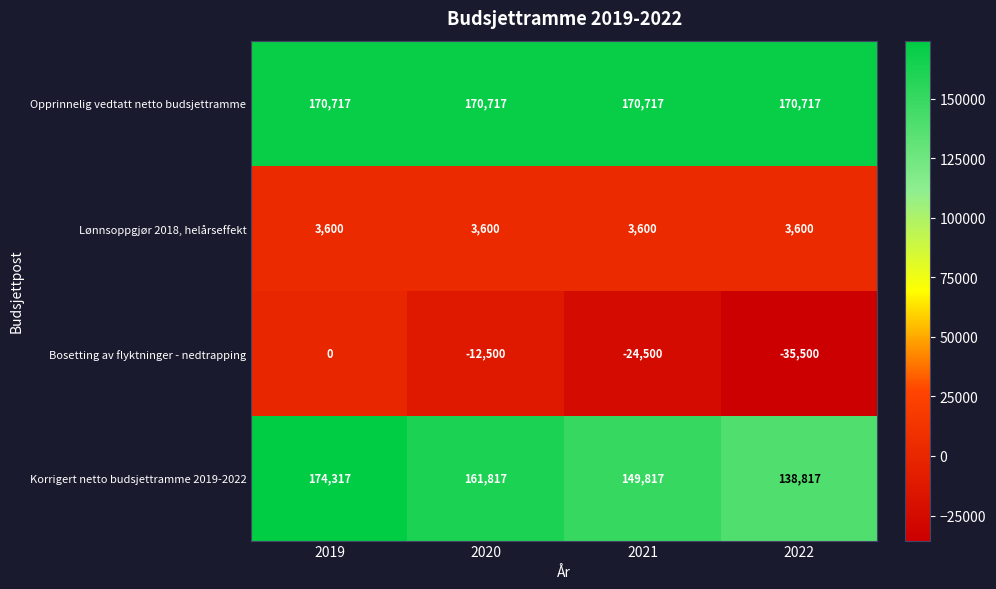

At which category does the chart reach its peak across all series?

2019